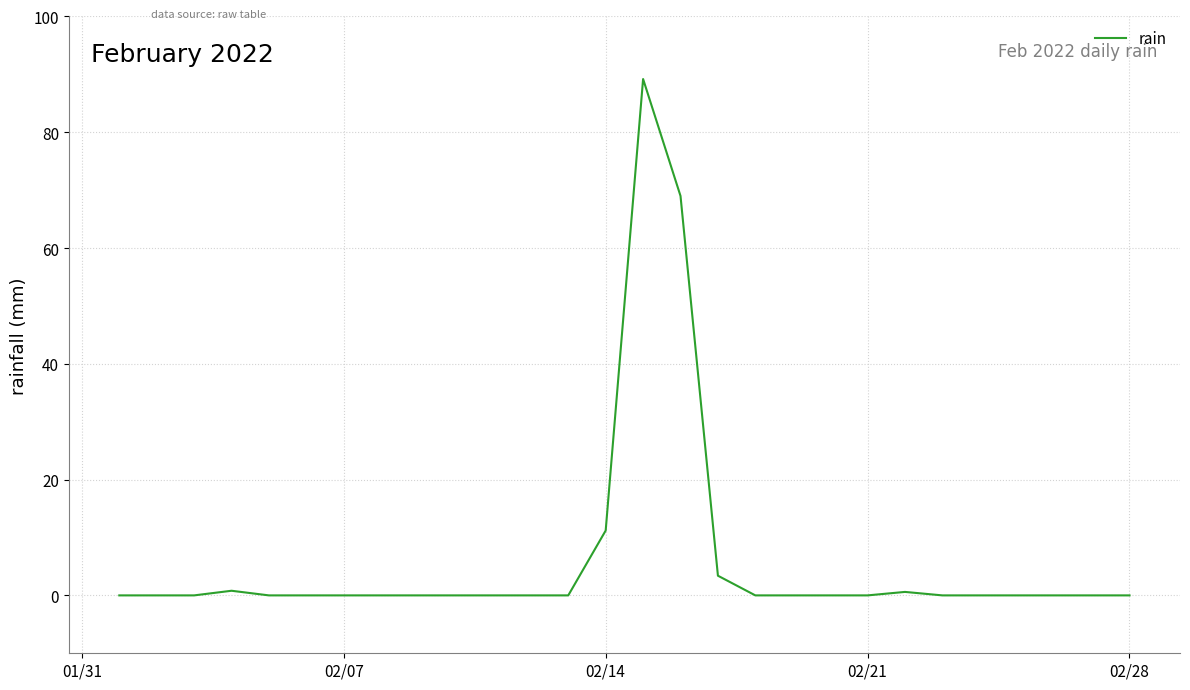

What is the maximum value shown in the chart?

89.2